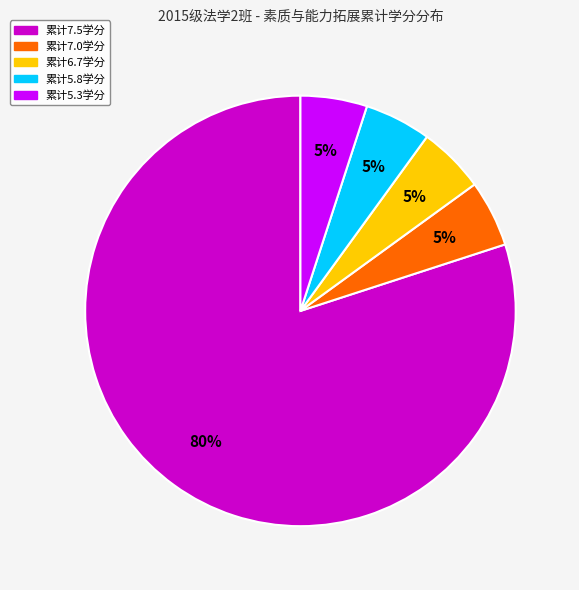

Does any single category account for the majority?

Yes